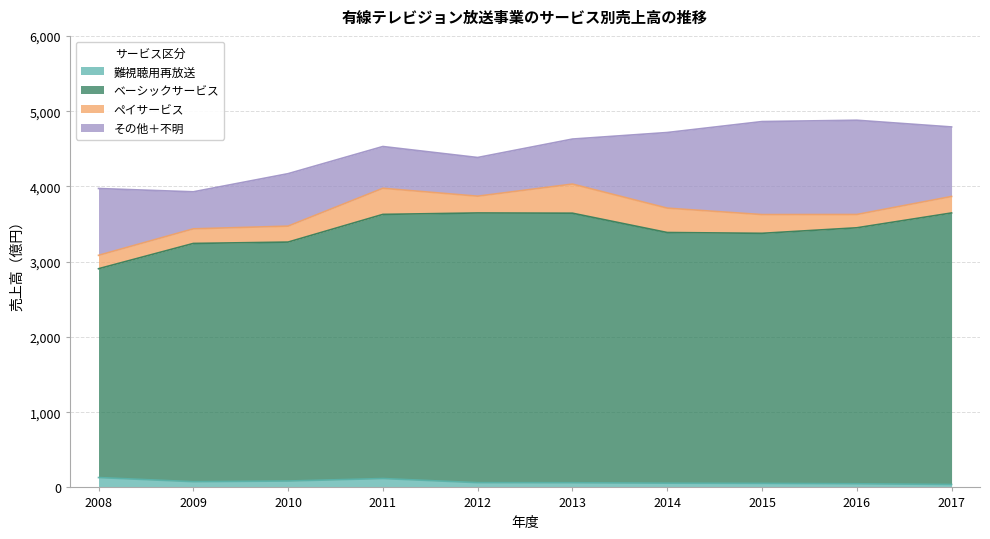

Which series has the largest range (max minus min)?

ベーシックサービス